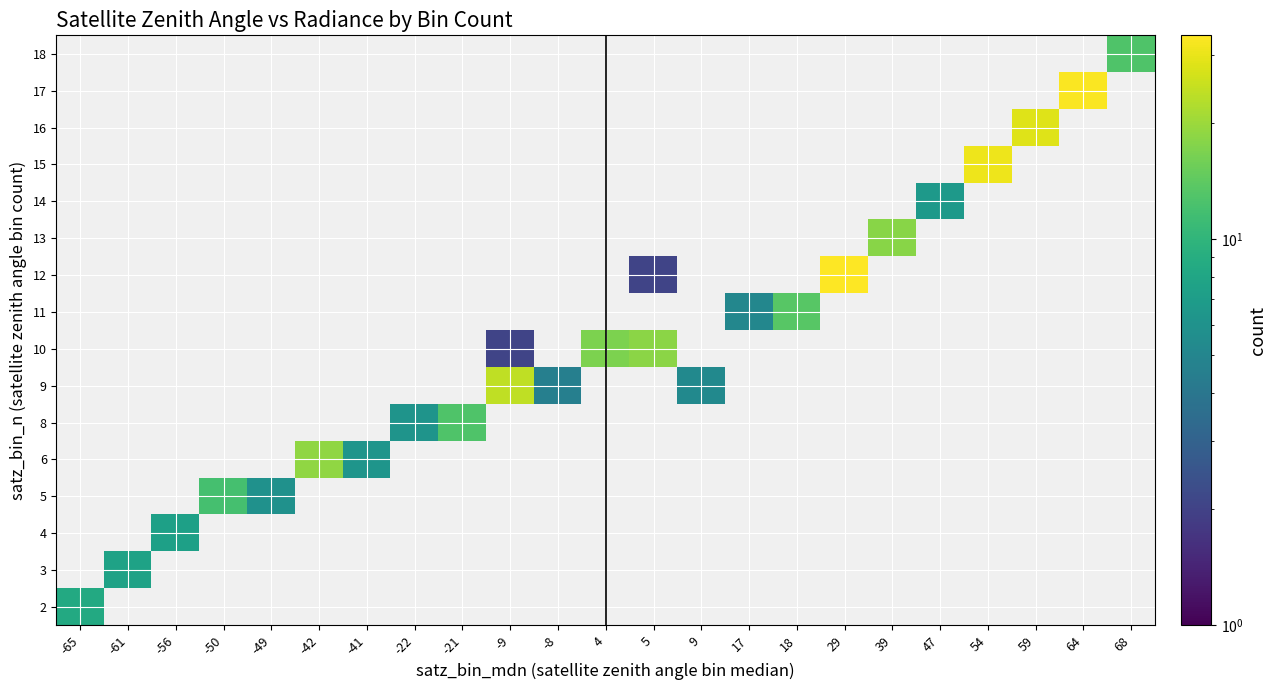

At how many categories does at least one series exceed 11?

13